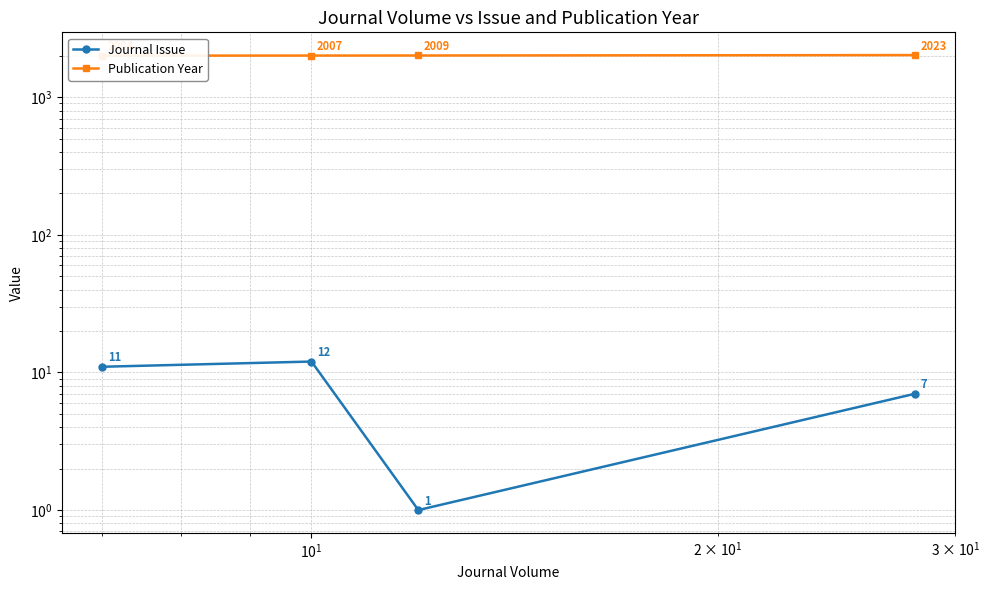

True or false: Journal Issue and Publication Year intersect in this chart.

False